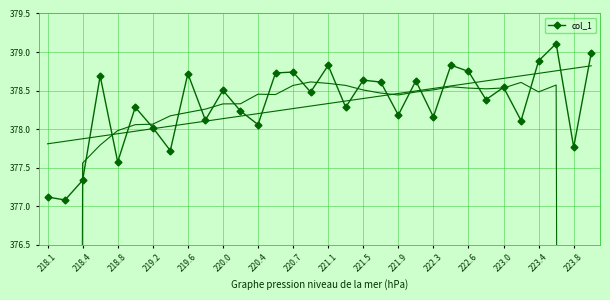

Does the chart have visible grid lines?

Yes